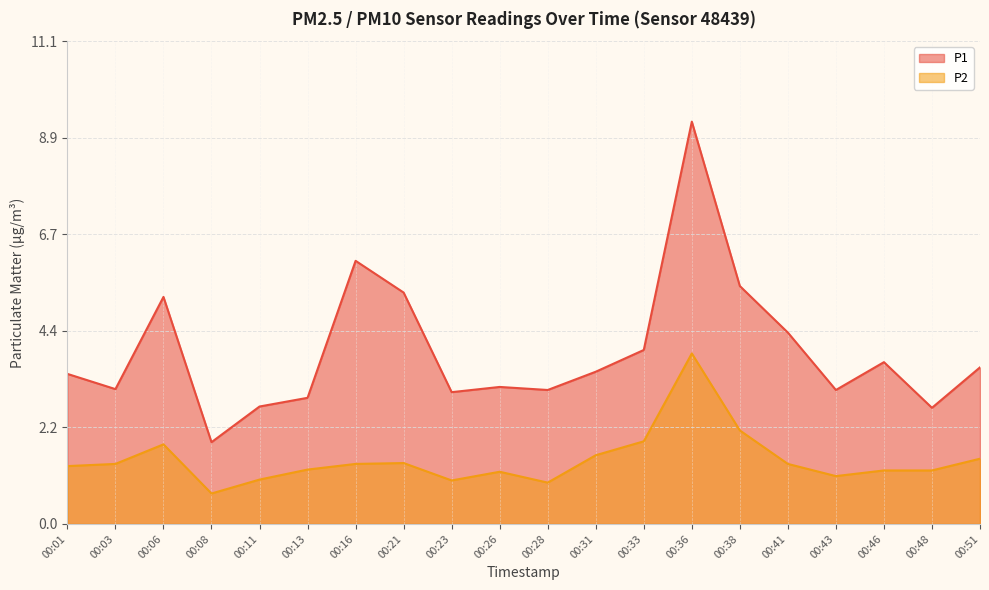

Reading left to right, transcribe all the data shown in this chart.

P1: 3.5	3.1	5.2	1.9	2.7	2.9	6.0	5.3	3.0	3.1	3.1	3.5	4.0	9.2	5.5	4.4	3.1	3.7	2.7	3.6
P2: 1.3	1.4	1.8	0.7	1.0	1.2	1.4	1.4	1.0	1.2	0.9	1.6	1.9	3.9	2.1	1.4	1.1	1.2	1.2	1.5